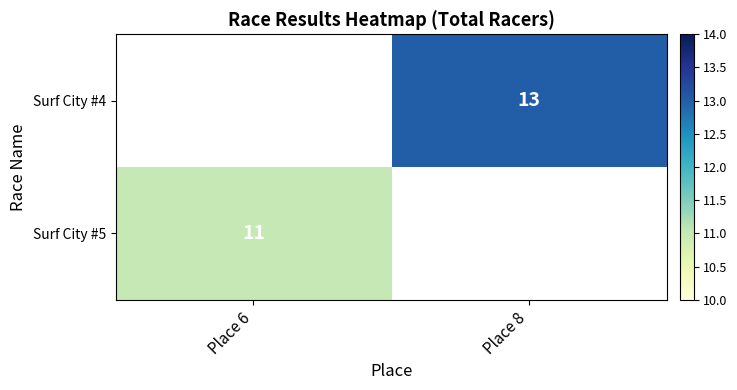

The value of Surf City #5 at Place 6 is 11. True or false?

True